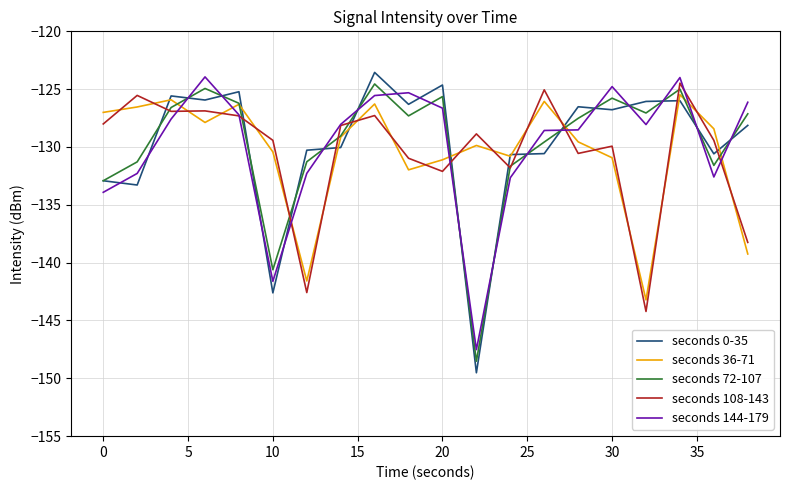

What are all the series names shown in the legend?

seconds 0-35, seconds 36-71, seconds 72-107, seconds 108-143, seconds 144-179